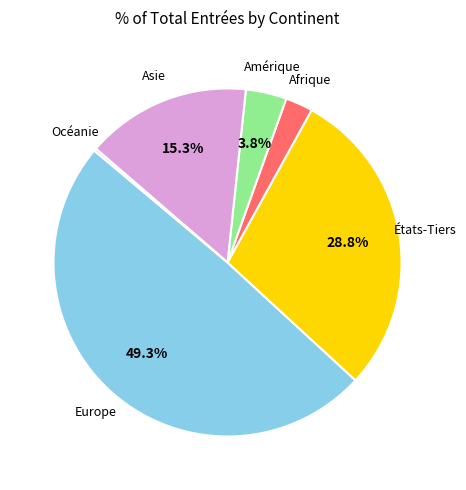

Is there any slice that represents more than half of the pie?

No